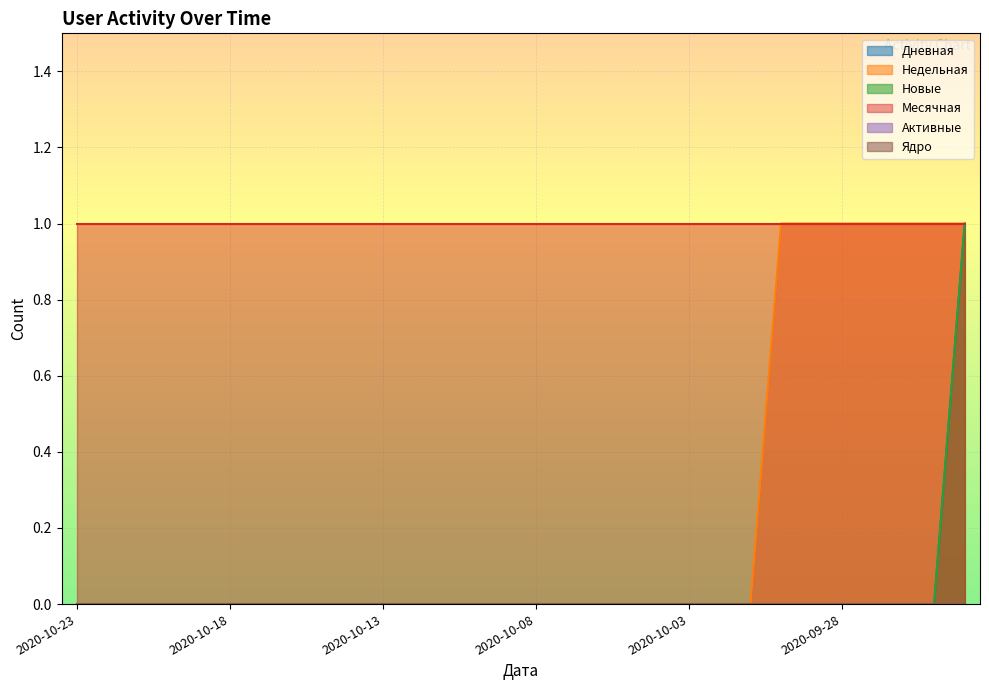

True or false: Новые has more than 2 interior local peaks.

False